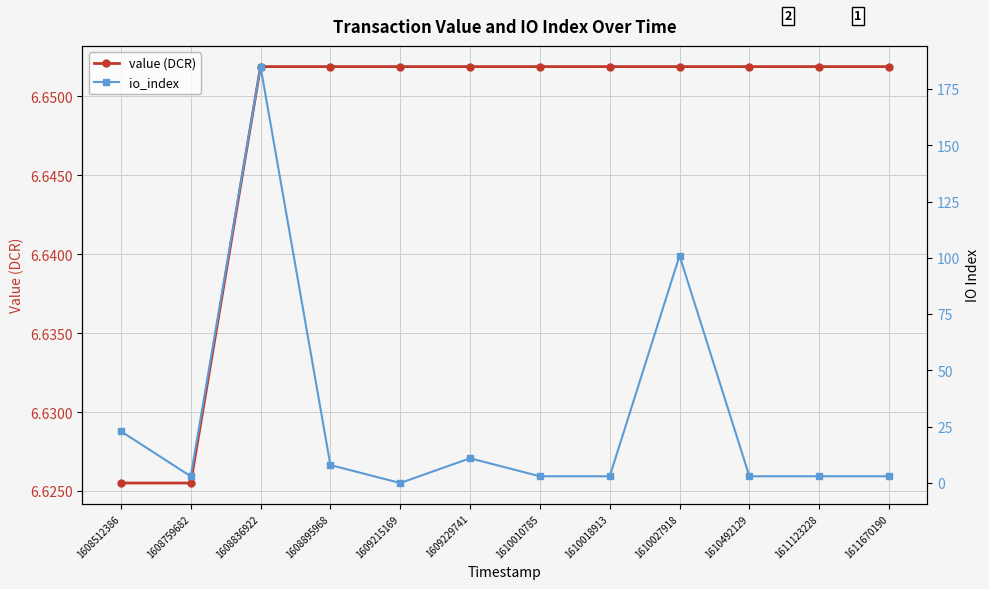

What is the difference between the io_index values at 1608512386 and 1610027918?

78.0